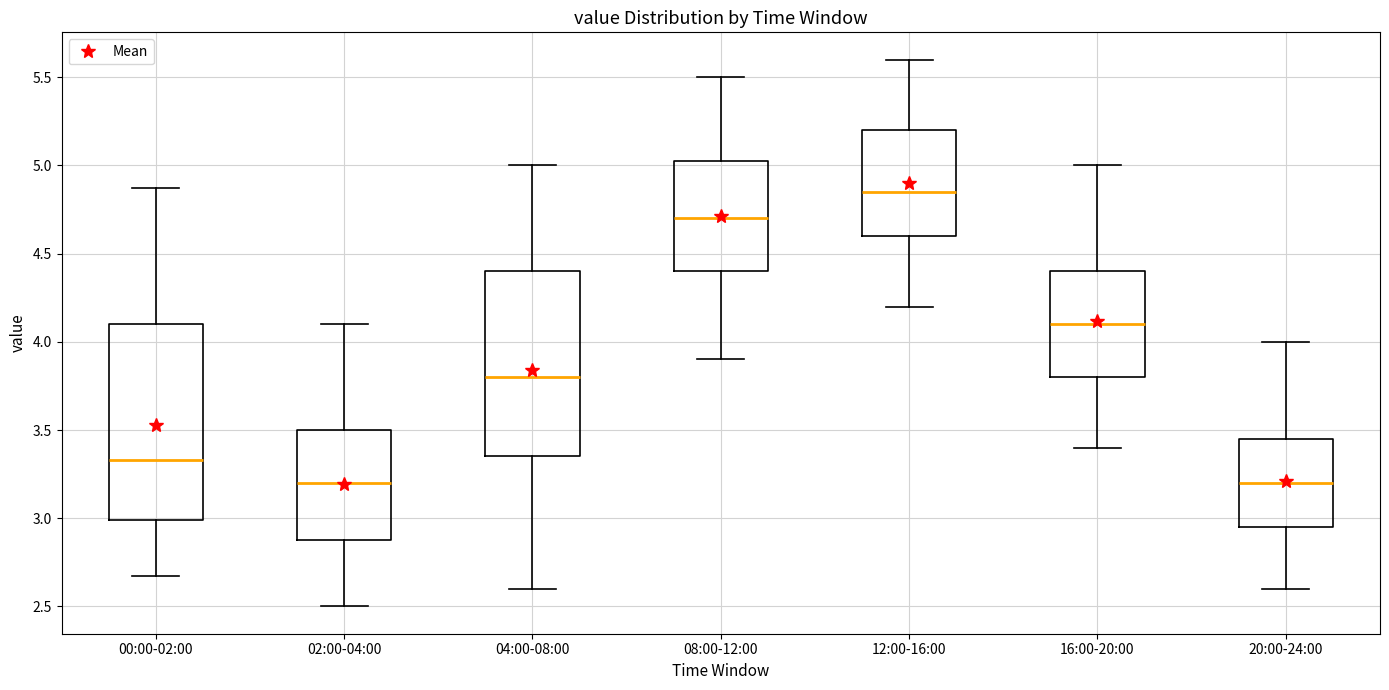

Comparing the boxes themselves (not the whiskers), which one is the tallest?

00:00-02:00